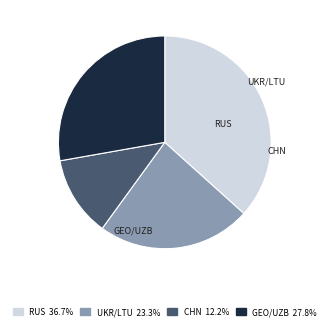

How many slices are in this pie chart?

4